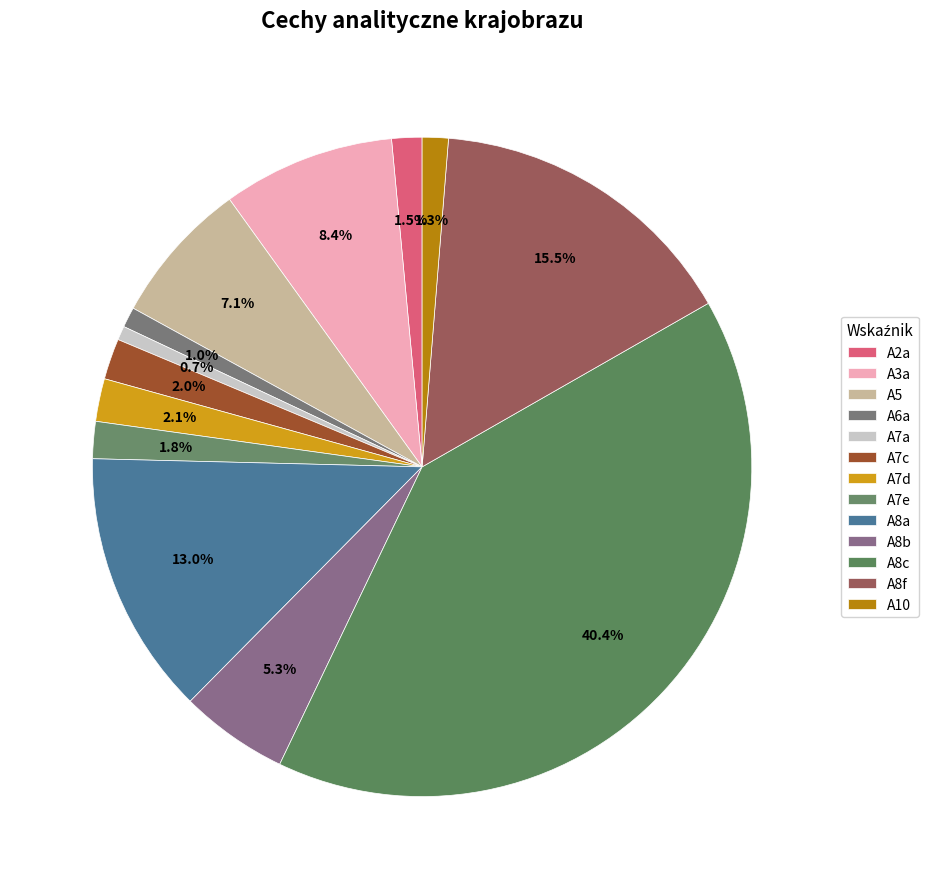

How many segments does this pie chart have?

13